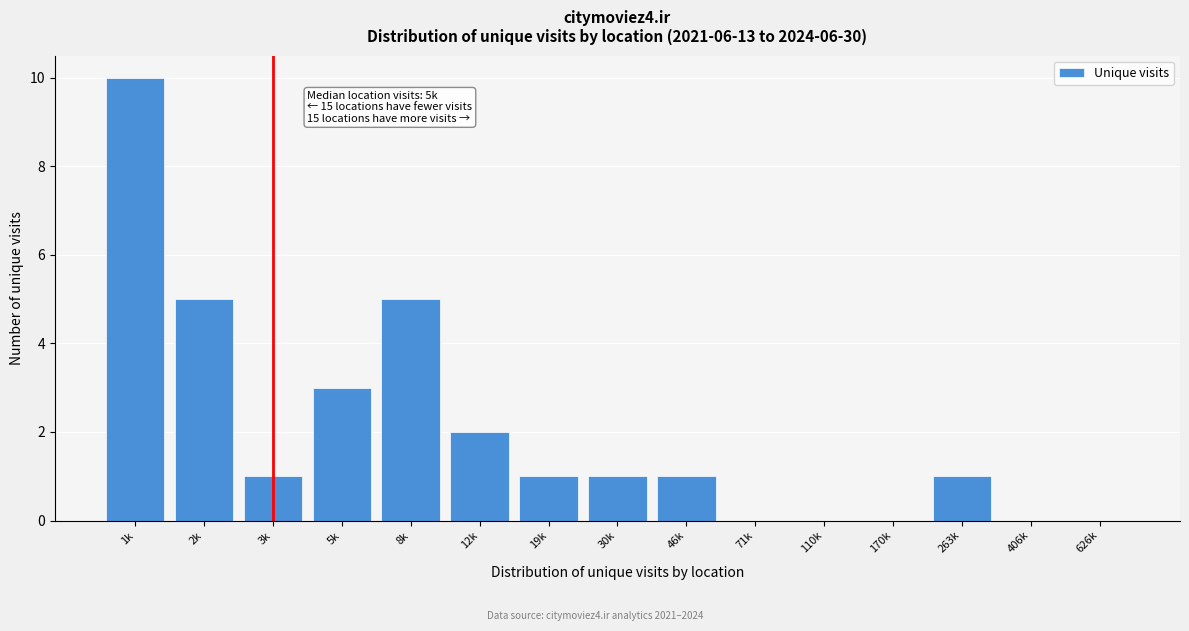

Reading left to right, what are all the values shown in this chart?

1k=10	2k=5	3k=1	5k=3	8k=5	12k=2	19k=1	30k=1	46k=1	71k=0	110k=0	170k=0	263k=1	406k=0	626k=0